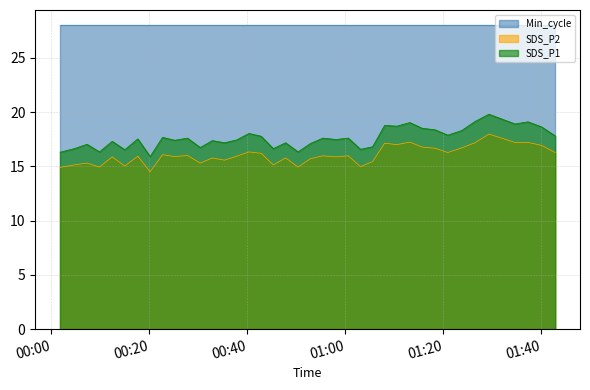

True or false: Min_cycle and SDS_P1 intersect in this chart.

False